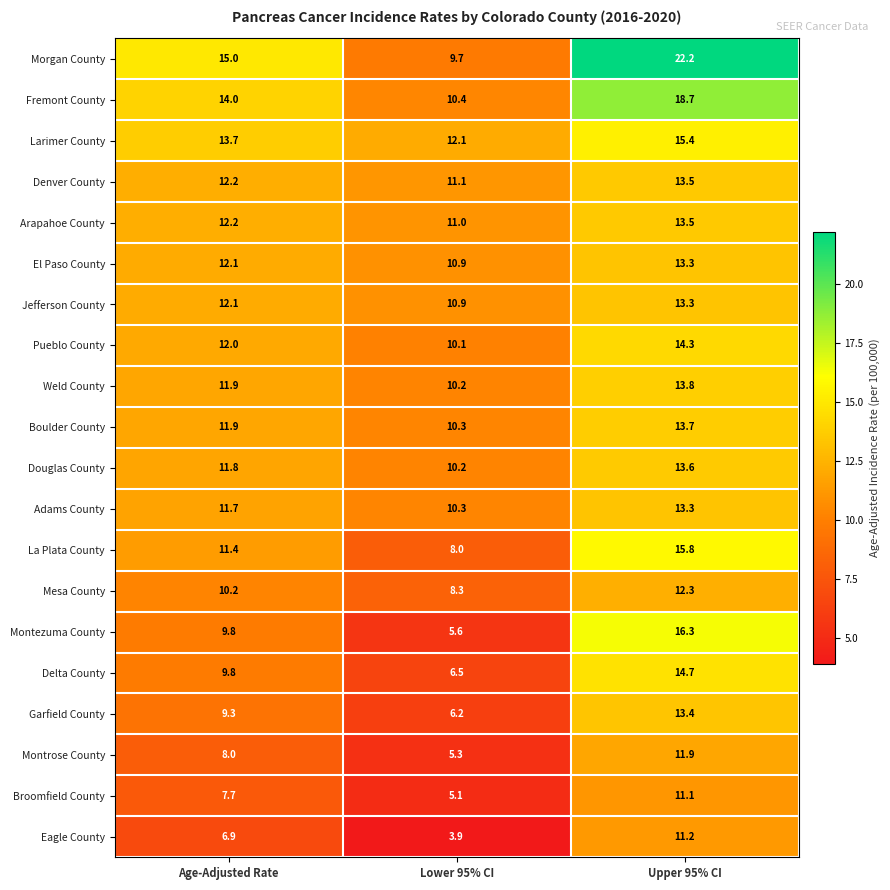

What is the total value across all series at Age-Adjusted Rate?

223.7